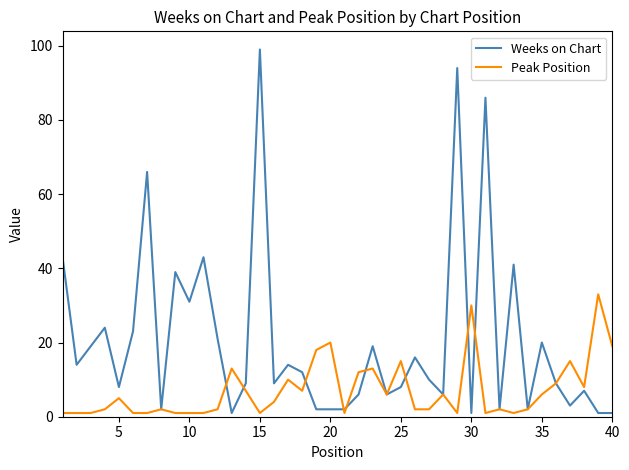

Which series has the largest total across all categories?

Weeks on Chart